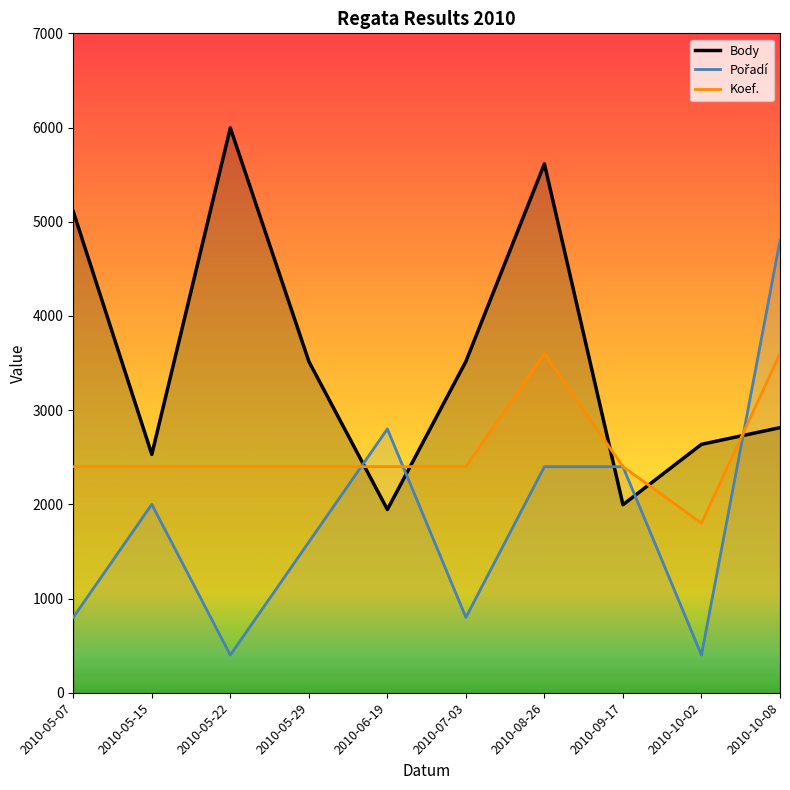

Which series changed the most between 2010-09-17 and 2010-10-02?

Pořadí